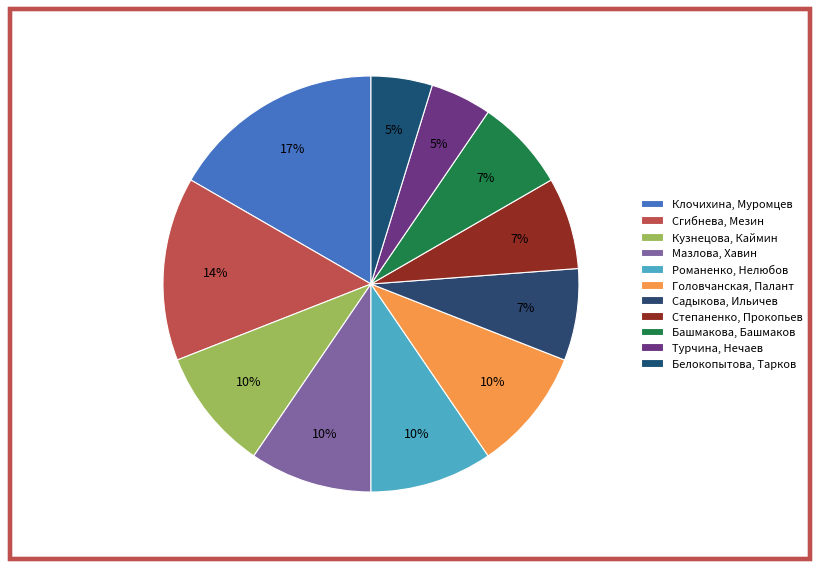

Does Сгибнева, Мезин account for over 50% of the chart?

No